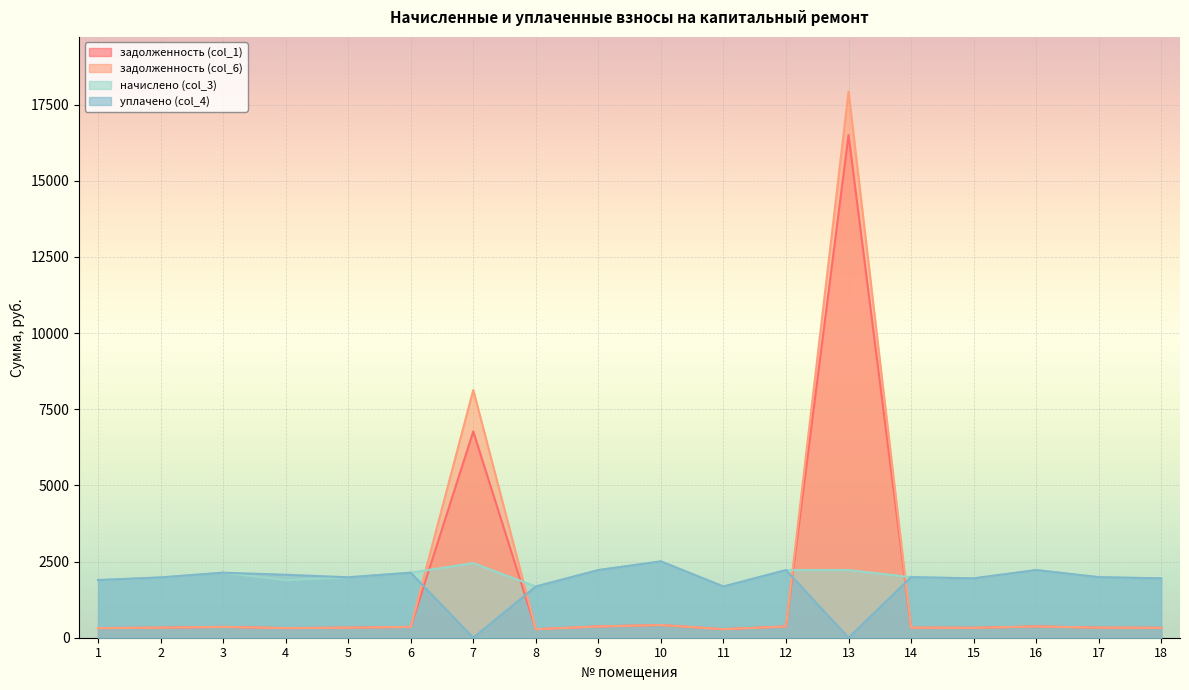

What is the difference between the second highest and second lowest values in the начислено (col_3) series?

769.0